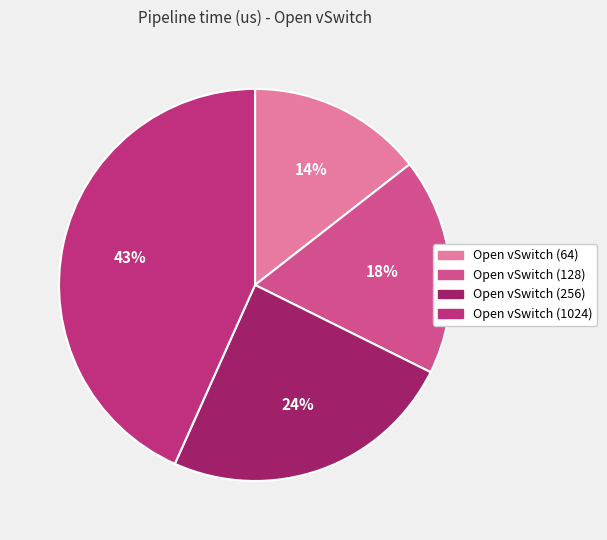

Is Open vSwitch (128) the majority of the pie?

No